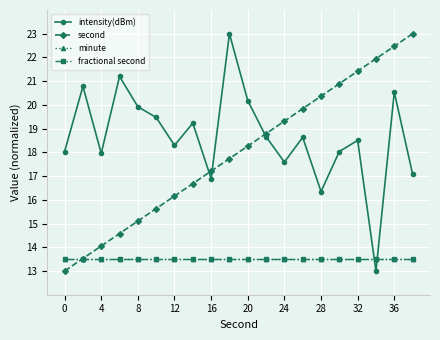

Reading right to left, transcribe all the data shown in this chart.

intensity(dBm): 17.1	20.5	13.0	18.5	18.0	16.3	18.6	17.6	18.7	20.2	23.0	16.9	19.2	18.3	19.5	19.9	21.2	18.0	20.8	18.0
second: 23.0	22.5	21.9	21.4	20.9	20.4	19.8	19.3	18.8	18.3	17.7	17.2	16.7	16.2	15.6	15.1	14.6	14.1	13.5	13.0
minute: 13.5	13.5	13.5	13.5	13.5	13.5	13.5	13.5	13.5	13.5	13.5	13.5	13.5	13.5	13.5	13.5	13.5	13.5	13.5	13.5
fractional second: 13.5	13.5	13.5	13.5	13.5	13.5	13.5	13.5	13.5	13.5	13.5	13.5	13.5	13.5	13.5	13.5	13.5	13.5	13.5	13.5